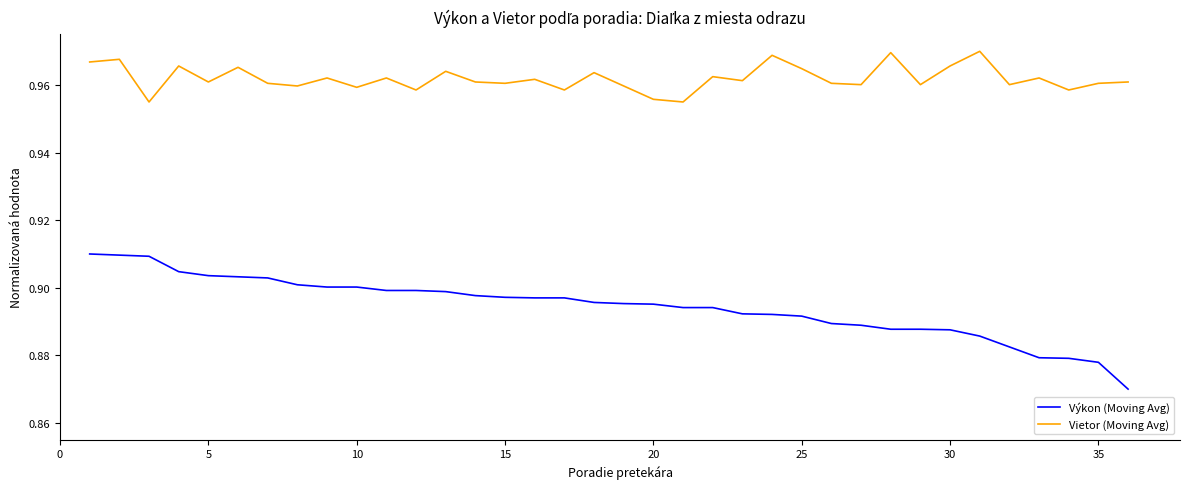

Which series has the largest total across all categories?

Vietor (Moving Avg)